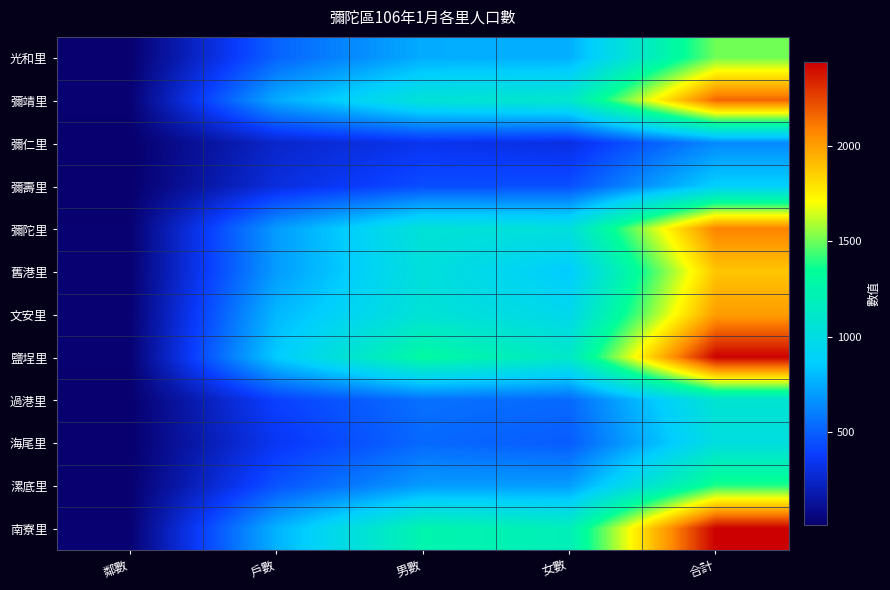

Reading right to left, what are all the values shown in this chart?

光和里: 合計=1507	女數=757	男數=750	戶數=509	鄰數=14
彌靖里: 合計=2165	女數=1109	男數=1056	戶數=743	鄰數=25
彌仁里: 合計=637	女數=304	男數=333	戶數=246	鄰數=10
彌壽里: 合計=875	女數=441	男數=434	戶數=294	鄰數=10
彌陀里: 合計=2089	女數=1033	男數=1056	戶數=692	鄰數=21
舊港里: 合計=1885	女數=853	男數=1032	戶數=695	鄰數=20
文安里: 合計=2011	女數=952	男數=1059	戶數=787	鄰數=21
鹽埕里: 合計=2431	女數=1126	男數=1305	戶數=854	鄰數=22
過港里: 合計=1079	女數=528	男數=551	戶數=392	鄰數=13
海尾里: 合計=1012	女數=485	男數=527	戶數=347	鄰數=14
漯底里: 合計=1394	女數=700	男數=694	戶數=456	鄰數=15
南寮里: 合計=2442	女數=1193	男數=1249	戶數=769	鄰數=21